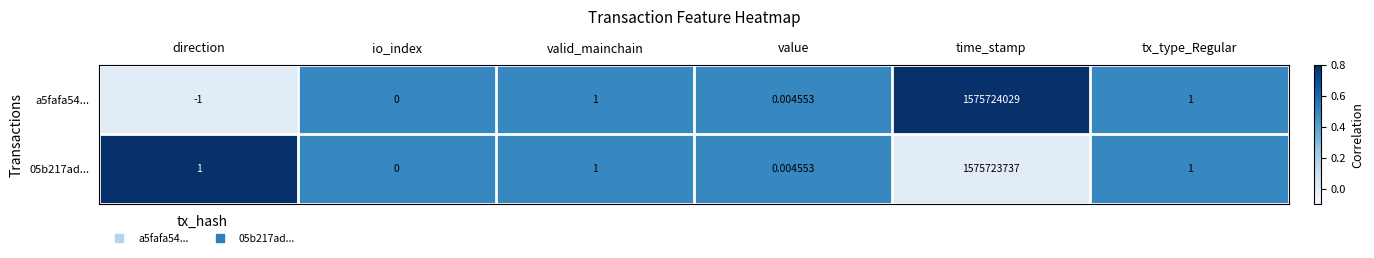

How many series are shown in this chart?

2